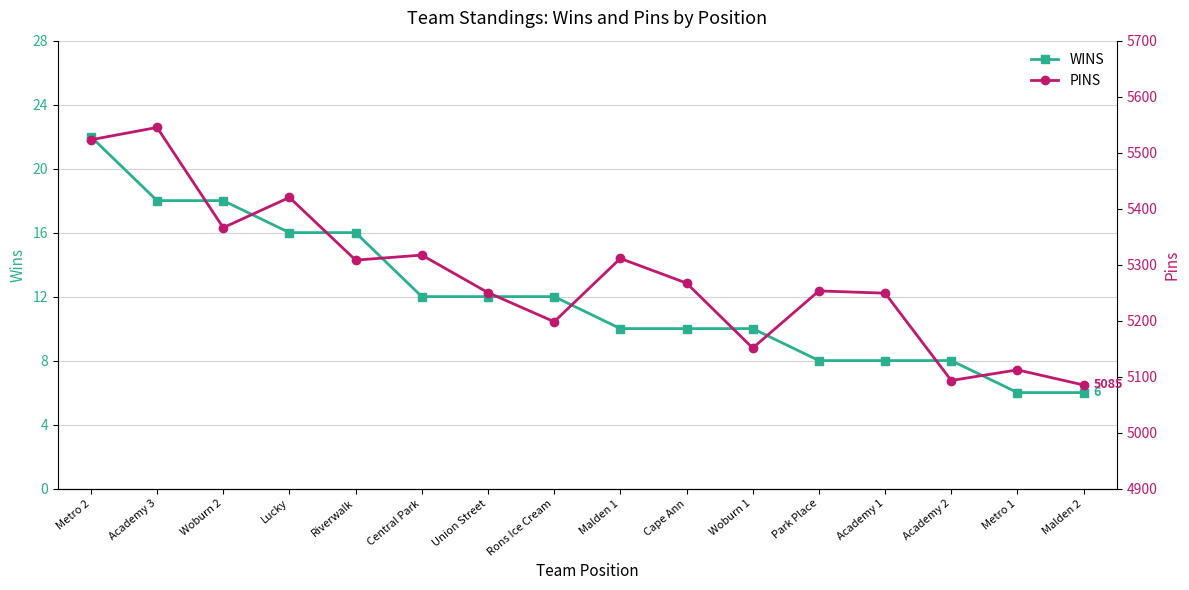

True or false: WINS and PINS cross at least once.

False